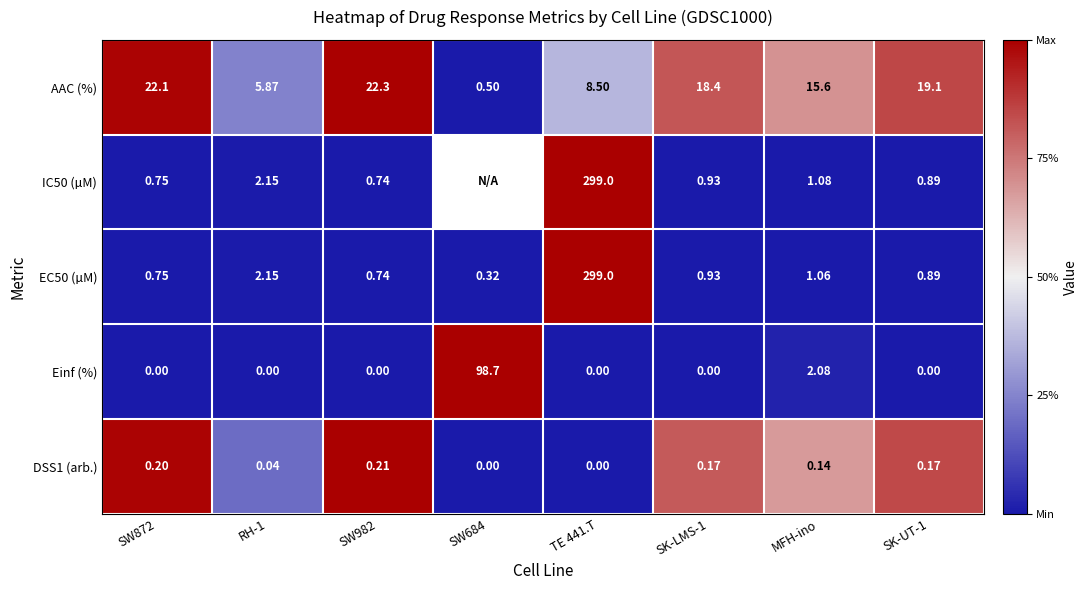

Count the number of categories in the chart.

8